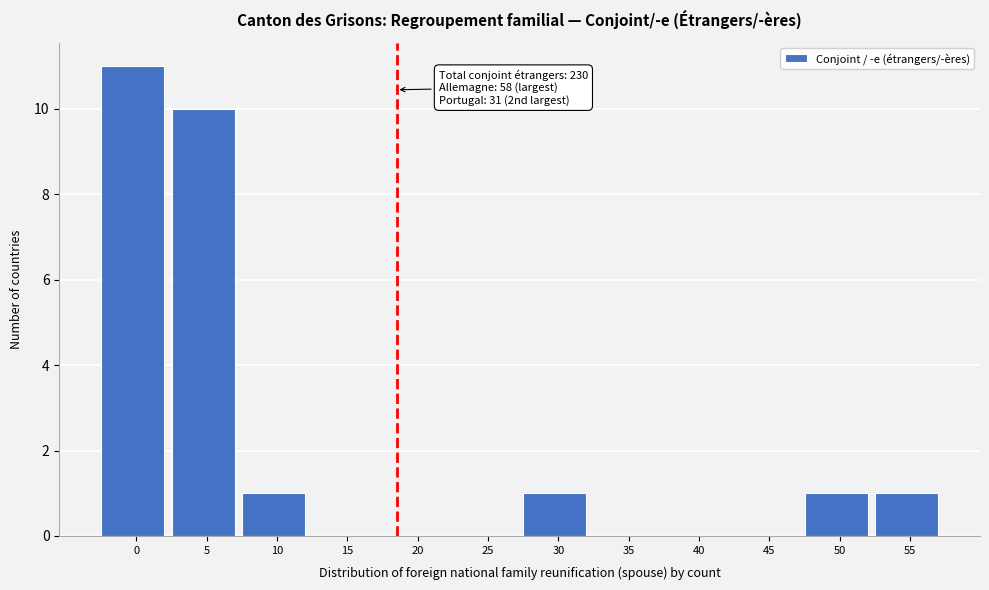

Reading left to right, transcribe all the data shown in this chart.

0=11	5=10	10=1	15=0	20=0	25=0	30=1	35=0	40=0	45=0	50=1	55=1